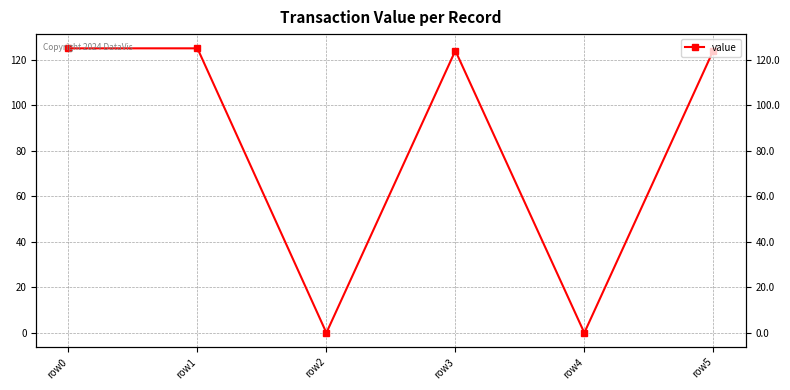

Where is the data nearest to the value 62?

row2